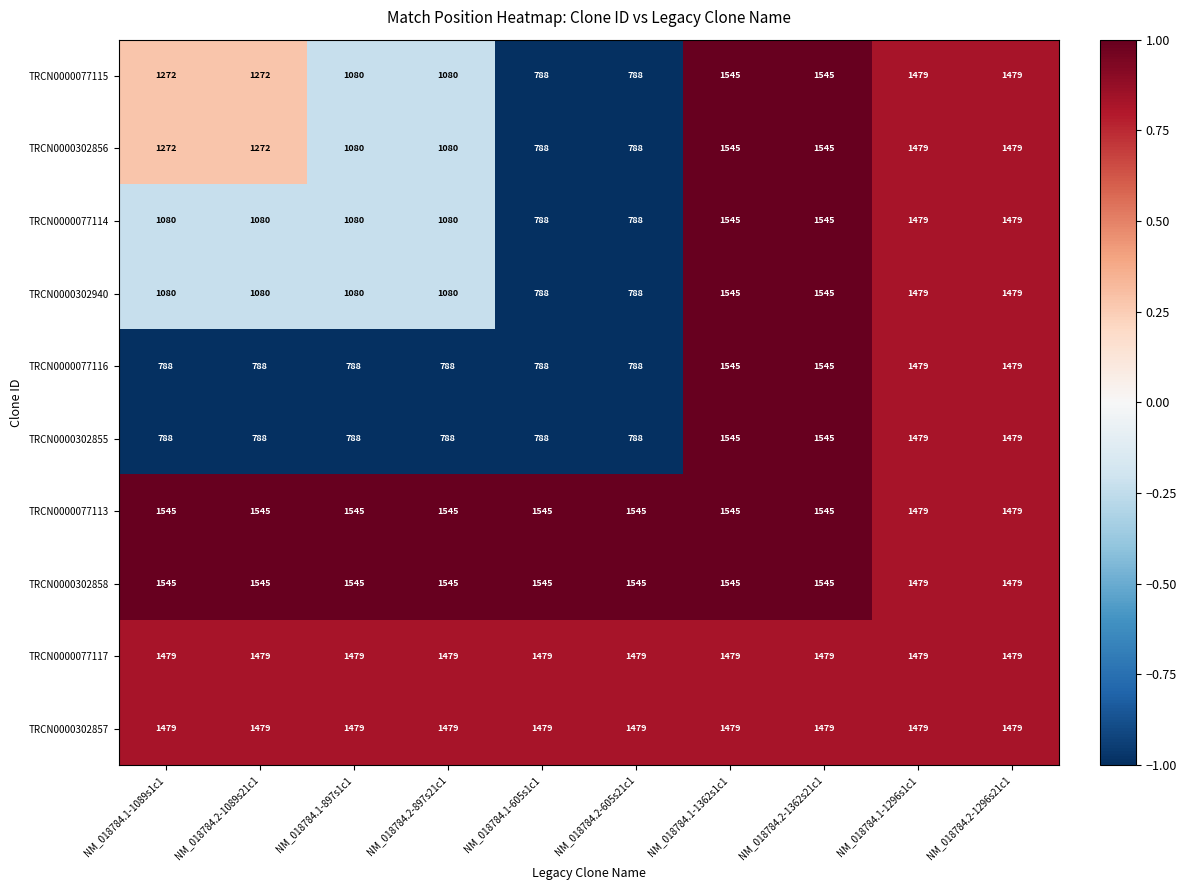

What is the maximum value shown in the chart?

1545